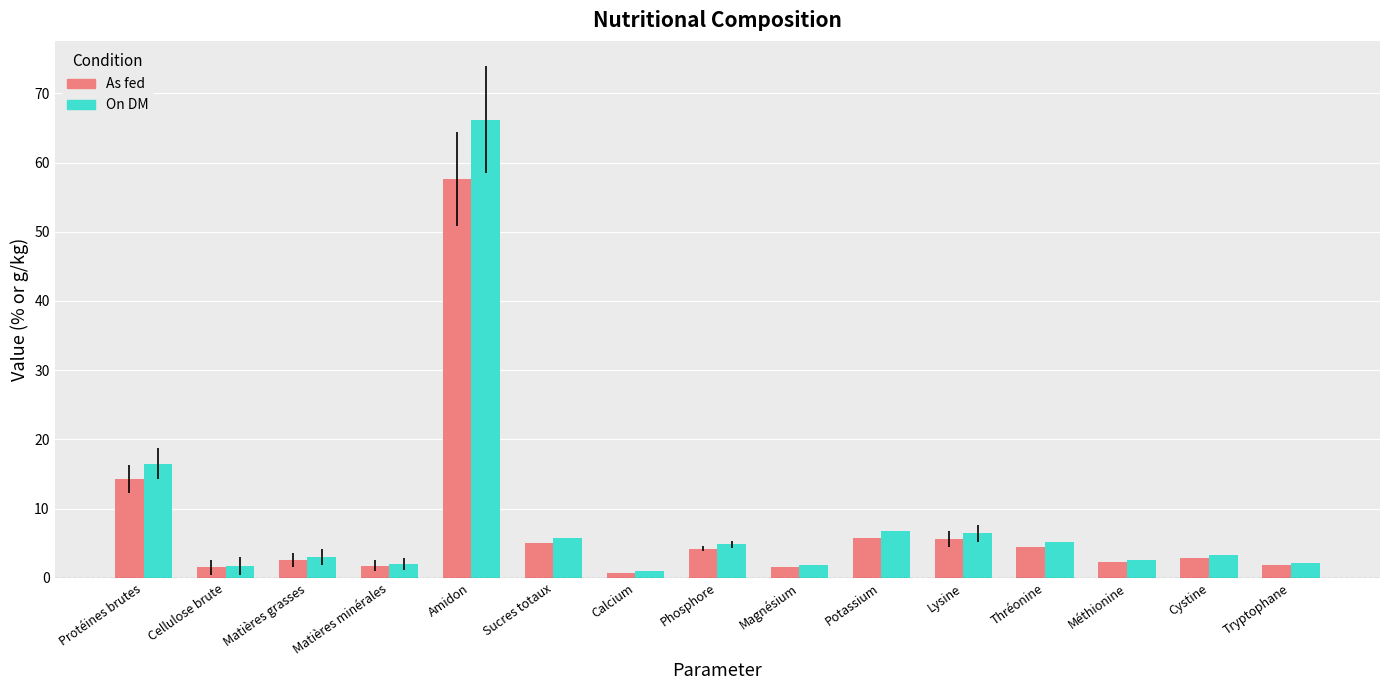

What is the difference between the maximum and minimum values in the On DM series?

65.3